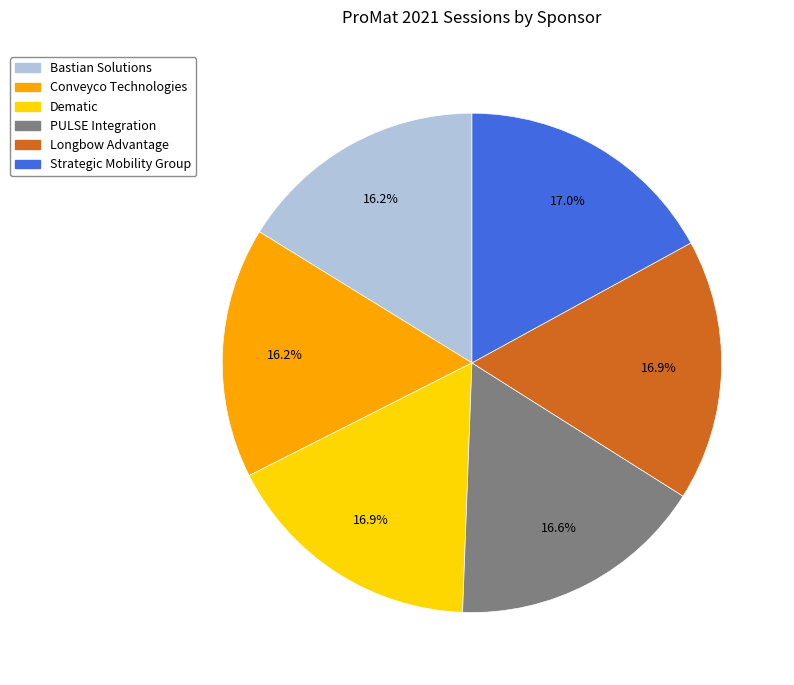

Approximately how many times larger is the value at Longbow Advantage compared to Bastian Solutions?

1.0